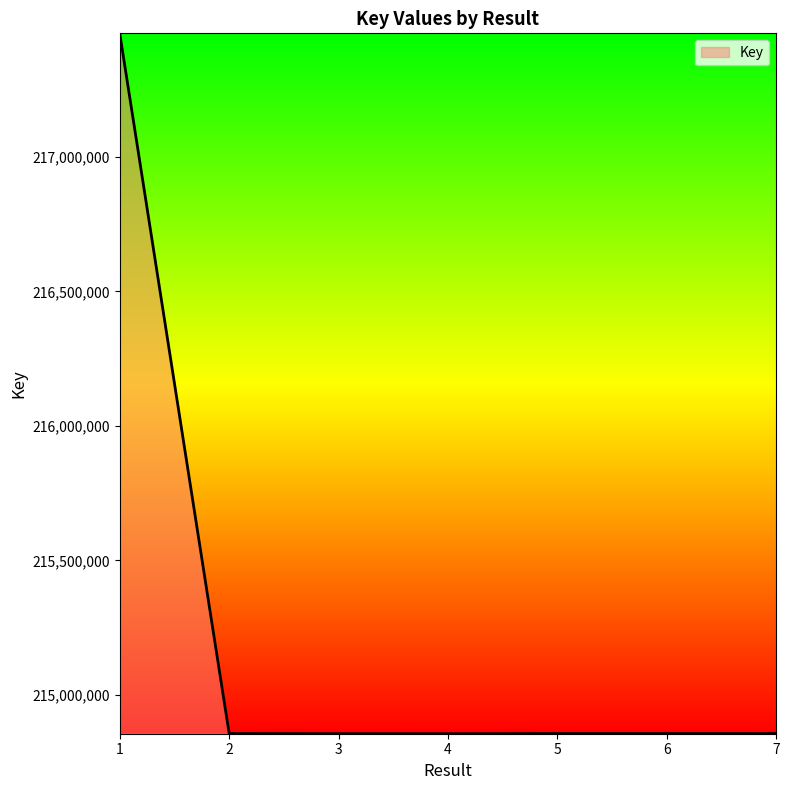

Is it true that the value at 7 is 214855632?

True